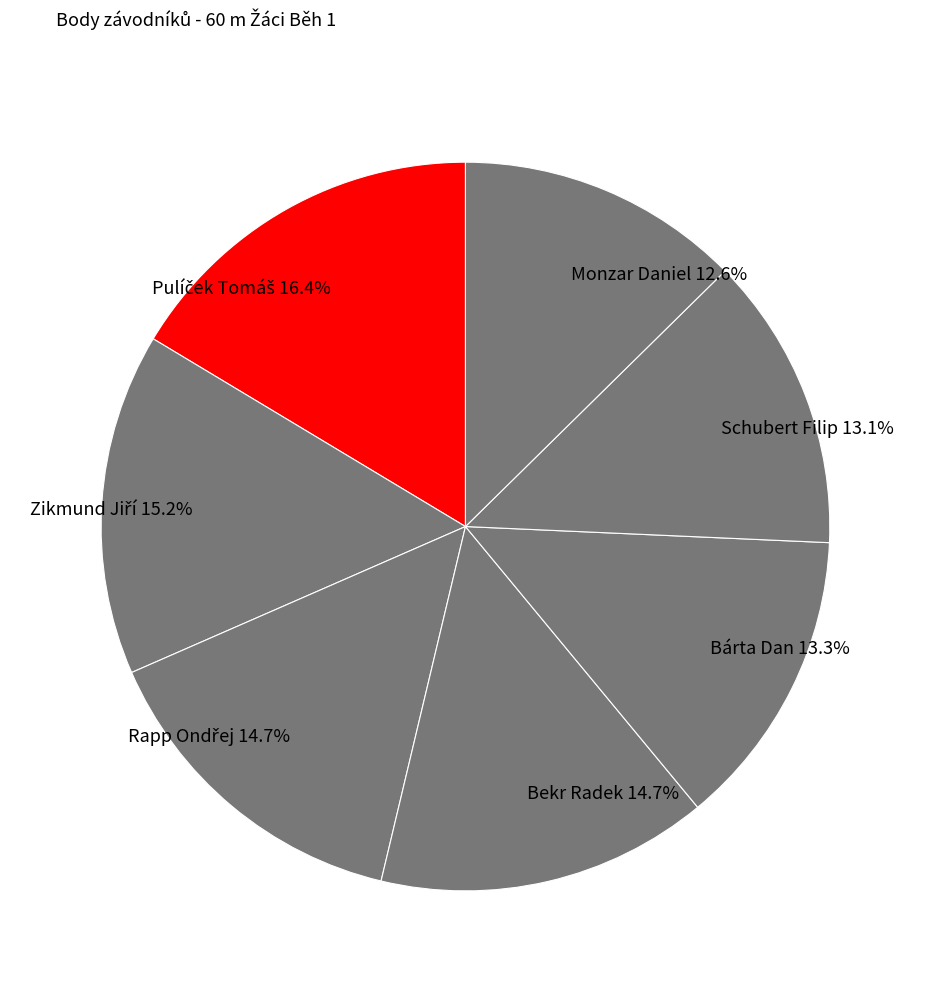

How much of the chart is everything except Bekr Radek?

85.3%